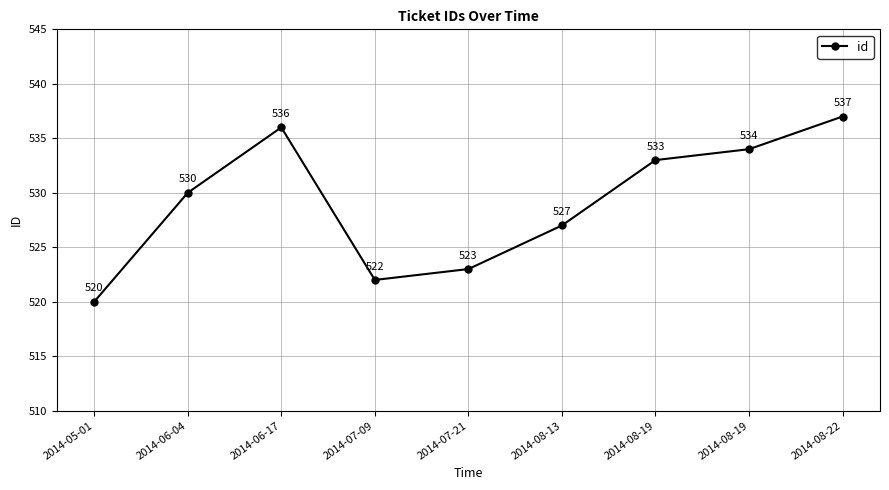

How many lines are shown in the chart?

1